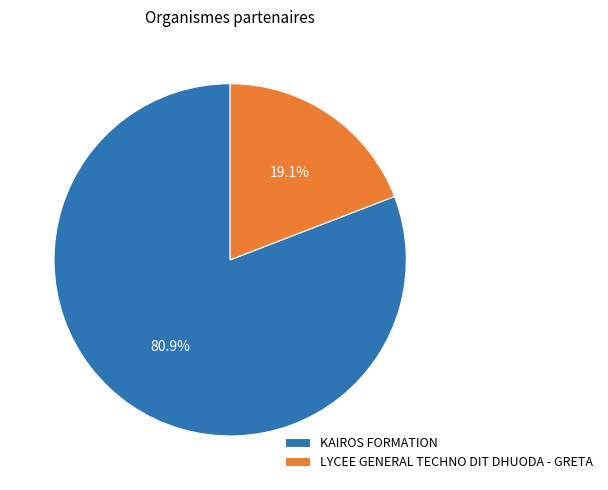

How many slices are in this pie chart?

2